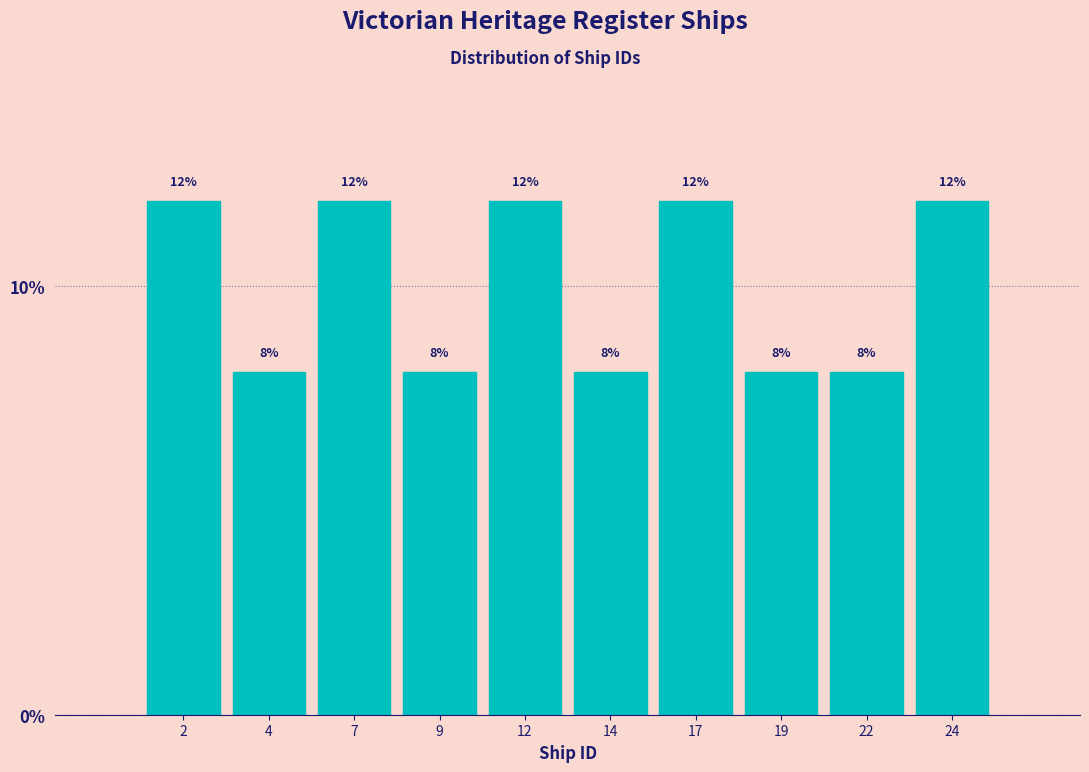

Reading right to left, extract all data points from this chart.

24=12	22=8	19=8	17=12	14=8	12=12	9=8	7=12	4=8	2=12